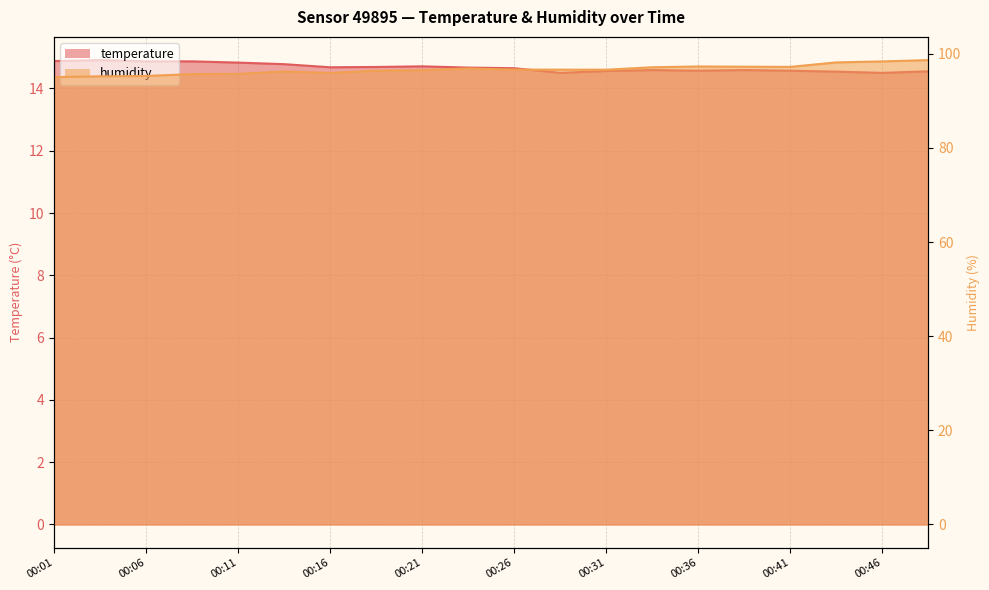

What is the difference between the maximum and minimum values in the humidity series?

3.6